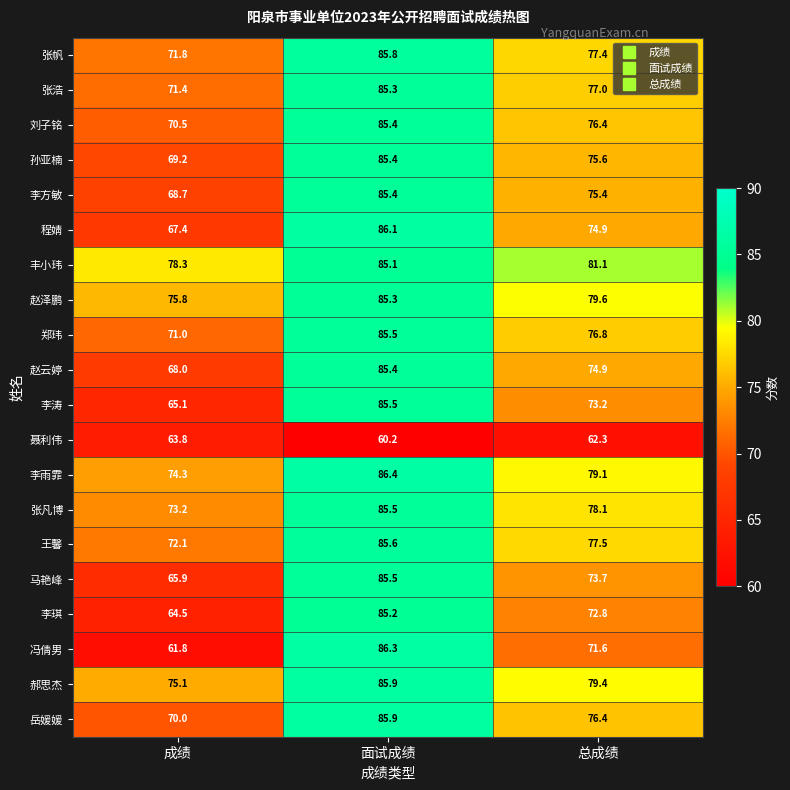

What is the minimum value shown in the chart?

60.2